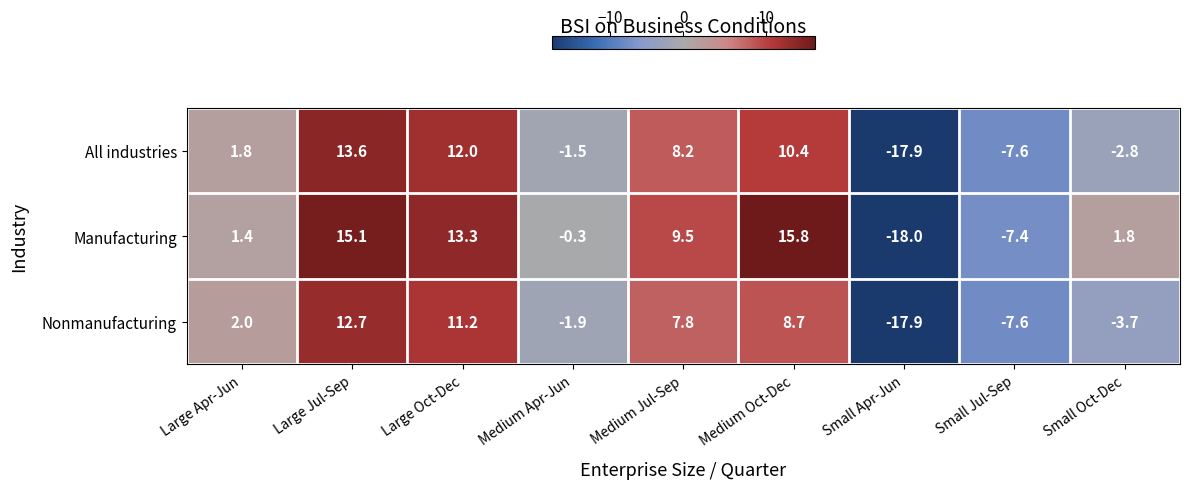

At which label does Manufacturing first exceed 1?

Large Apr-Jun